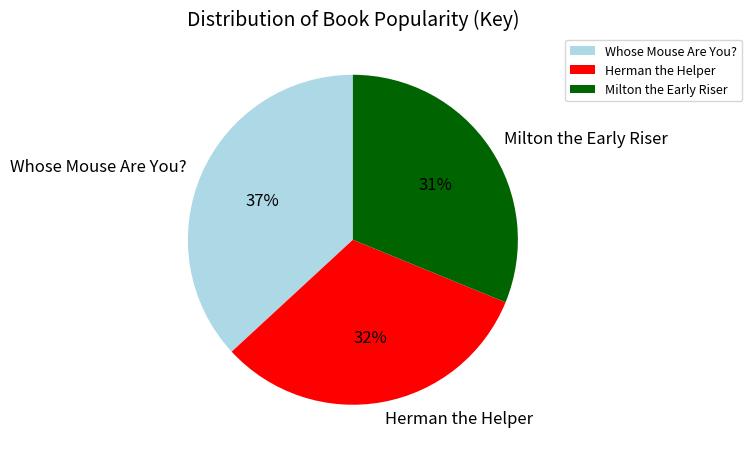

The Herman the Helper slice represents 32% of the pie. True or false?

True